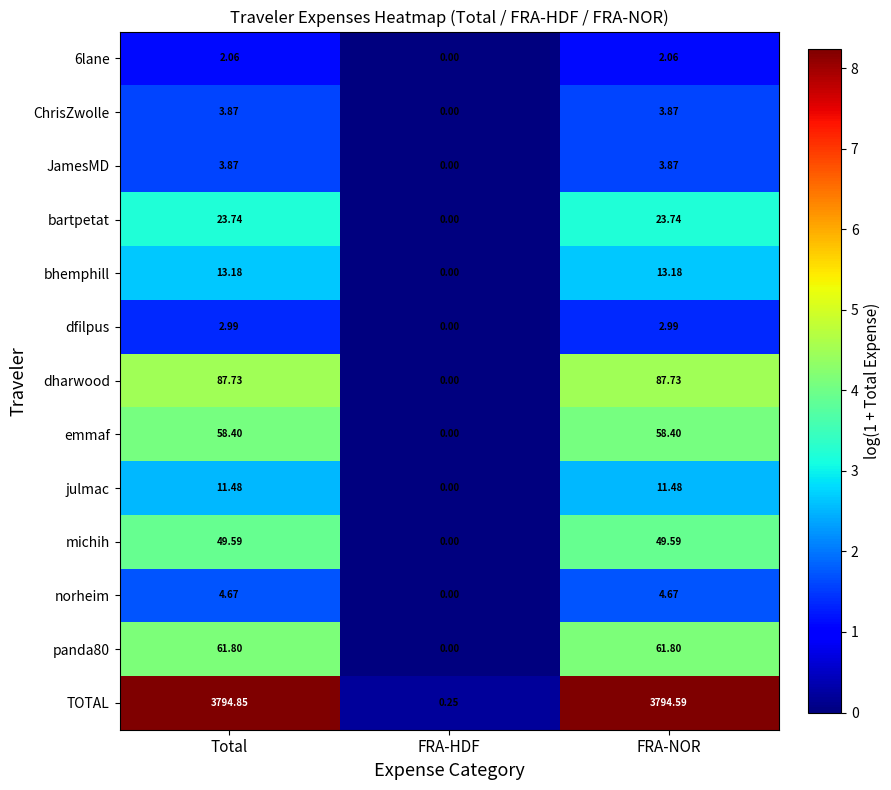

At how many categories does at least one series exceed 7?

2